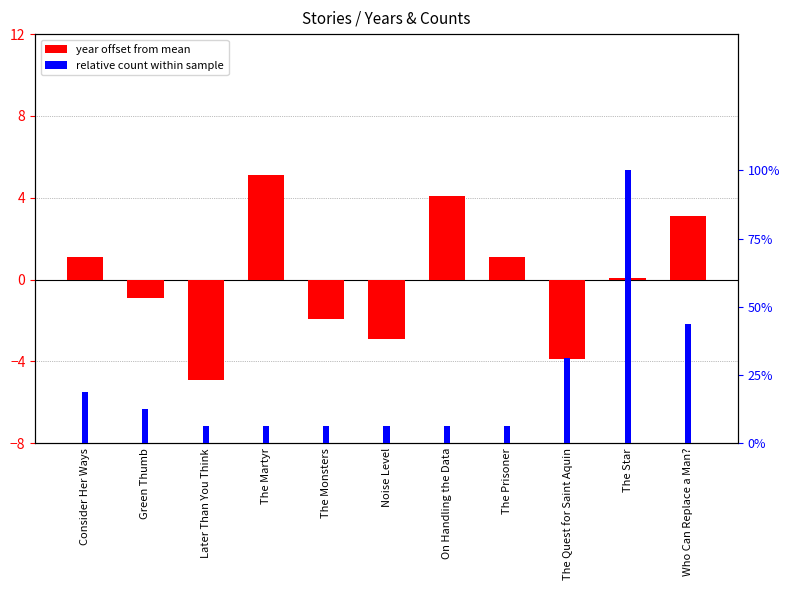

What is the sum of the year offset from mean values at The Martyr and Who Can Replace a Man??

8.2